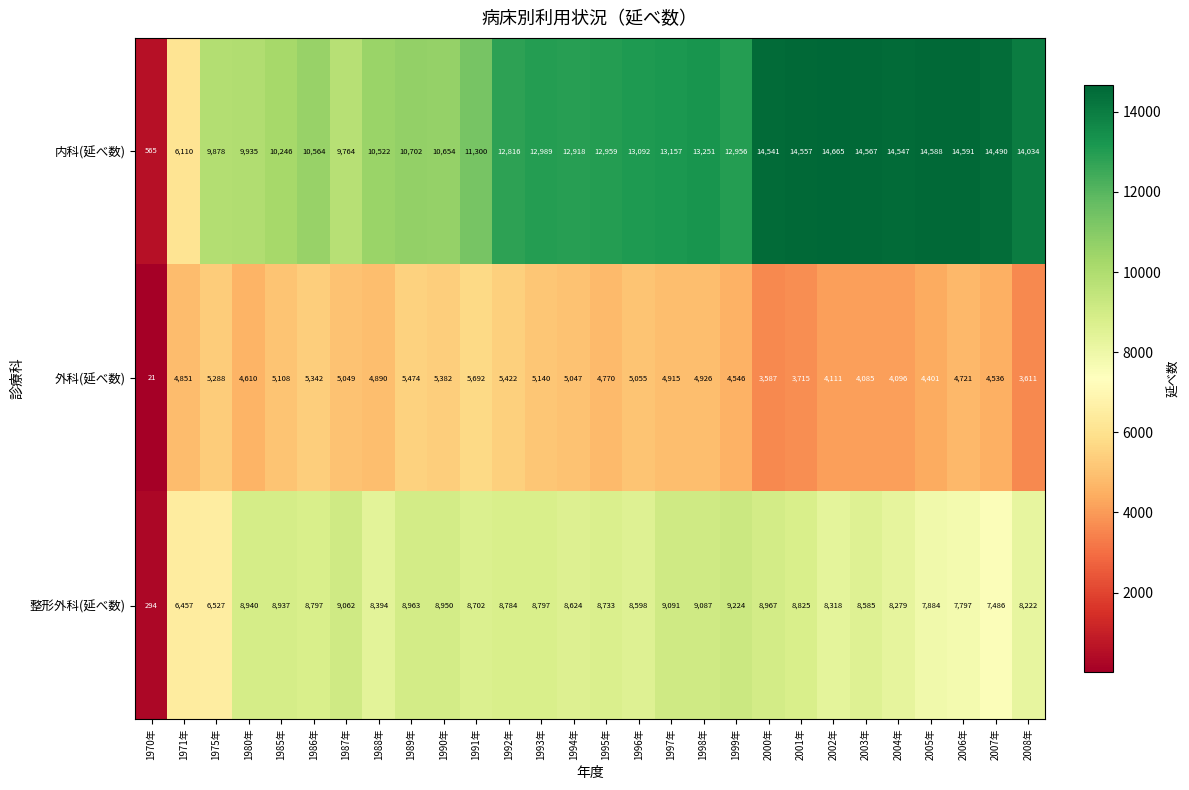

List the series in order of their overall mean, highest first.

内科(延べ数), 整形外科(延べ数), 外科(延べ数)